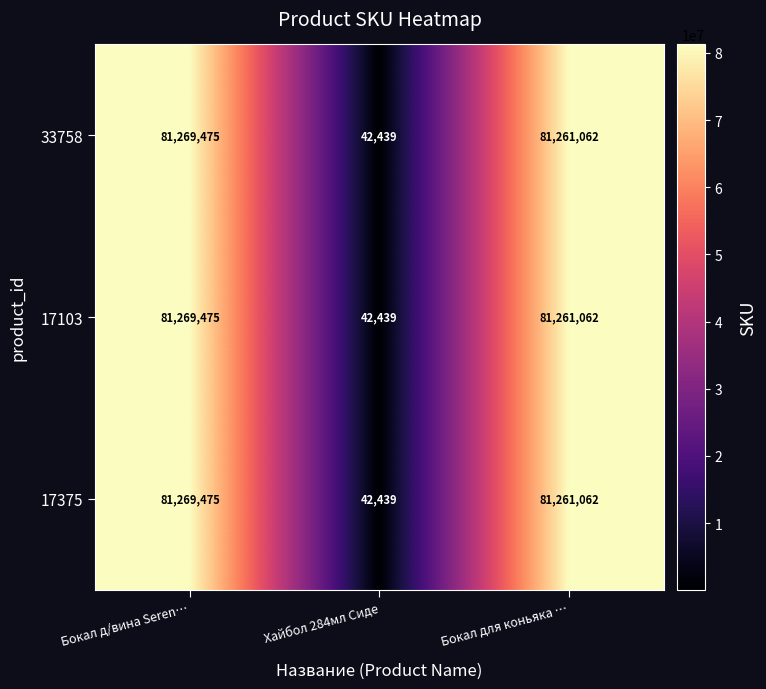

What is the total value across all series at Хайбол 284мл Сиде?

127317